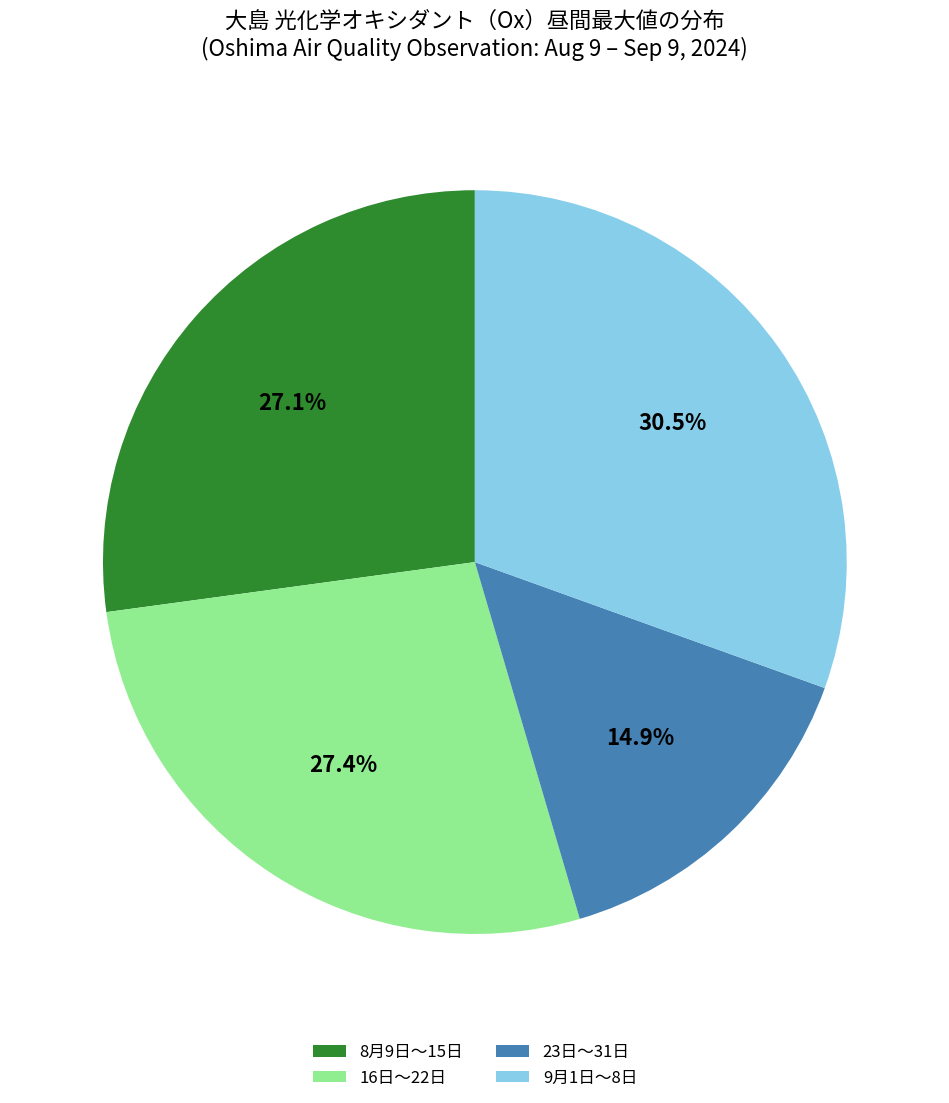

Which slice is the smallest?

23日〜31日